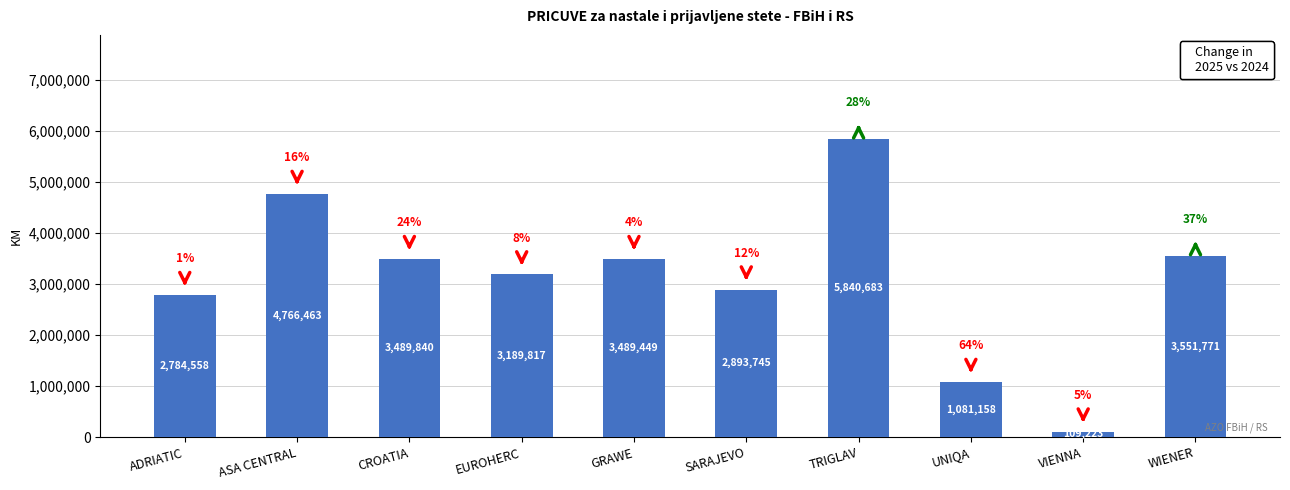

Where does the data first go above 3489449?

ASA CENTRAL